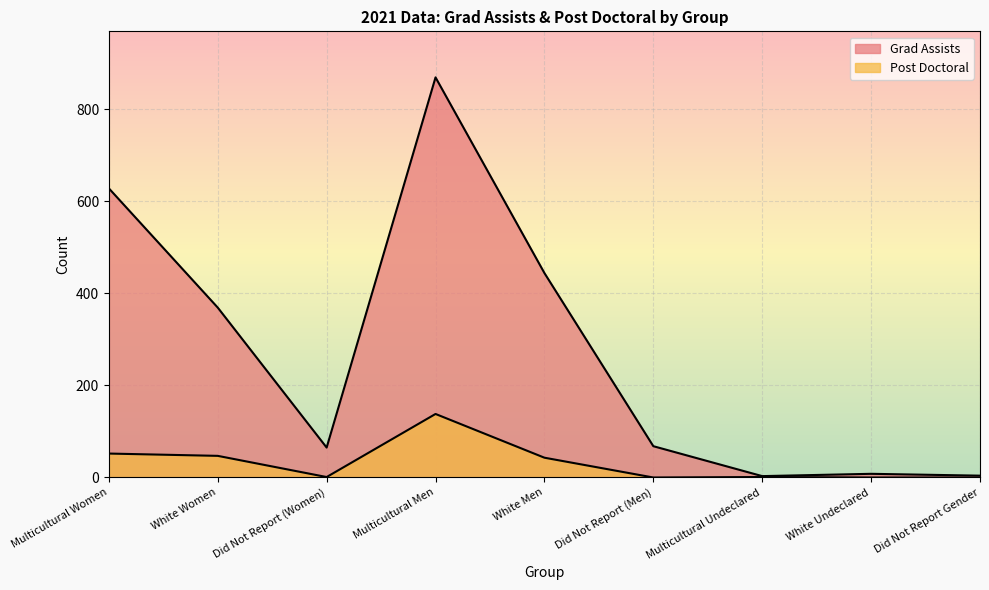

Read the Grad Assists value at White Men, to the nearest 50.

450